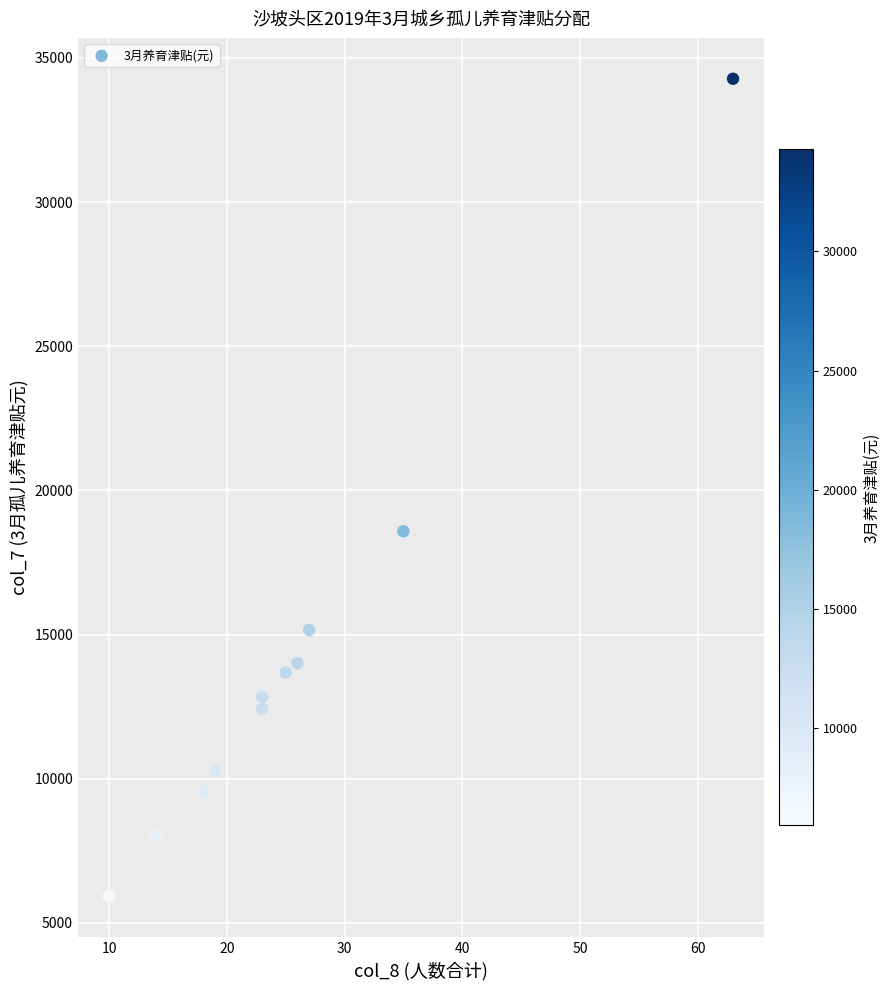

What is the range of X values (max minus min)?

53